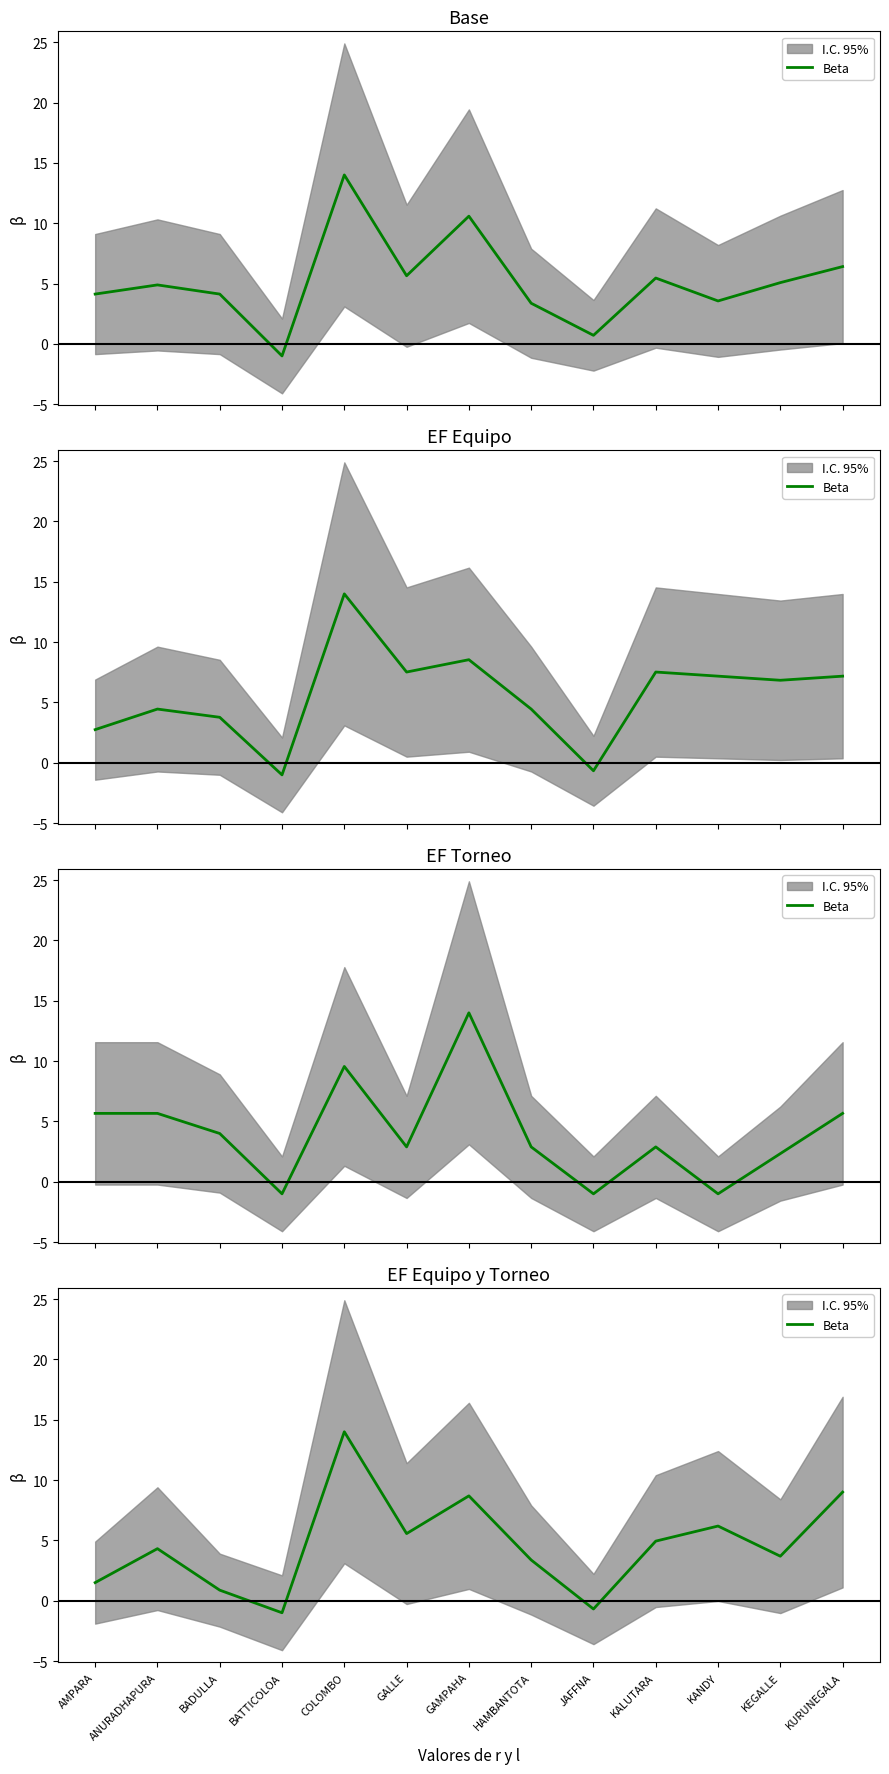

List the labels in order of value, largest first.

COLOMBO, KURUNEGALA, GAMPAHA, KANDY, GALLE, KALUTARA, ANURADHAPURA, KEGALLE, HAMBANTOTA, AMPARA, BADULLA, JAFFNA, BATTICOLOA